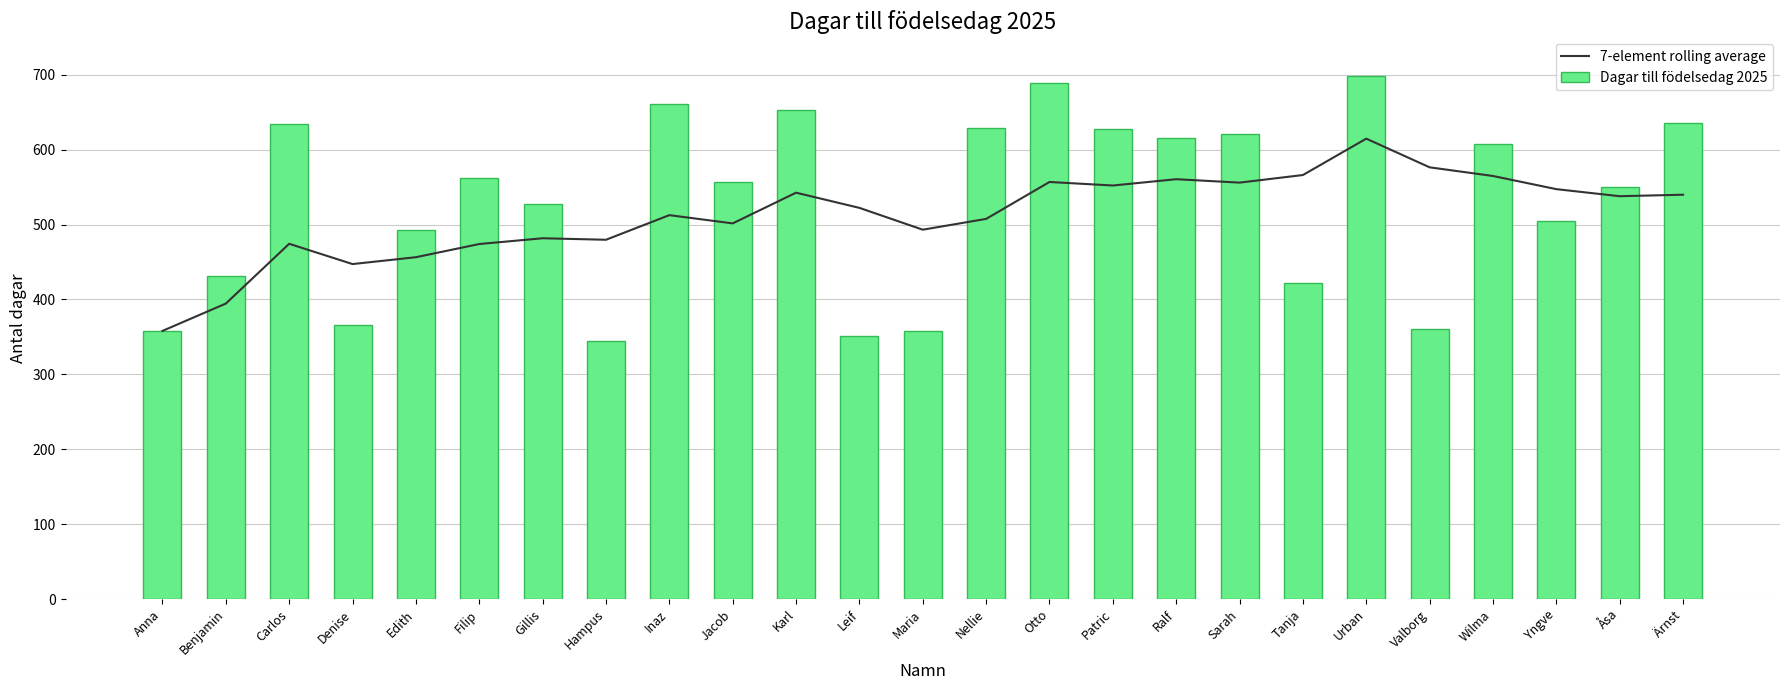

True or false: Dagar till födelsedag 2025 has a value of 622.9 at Maria.

False